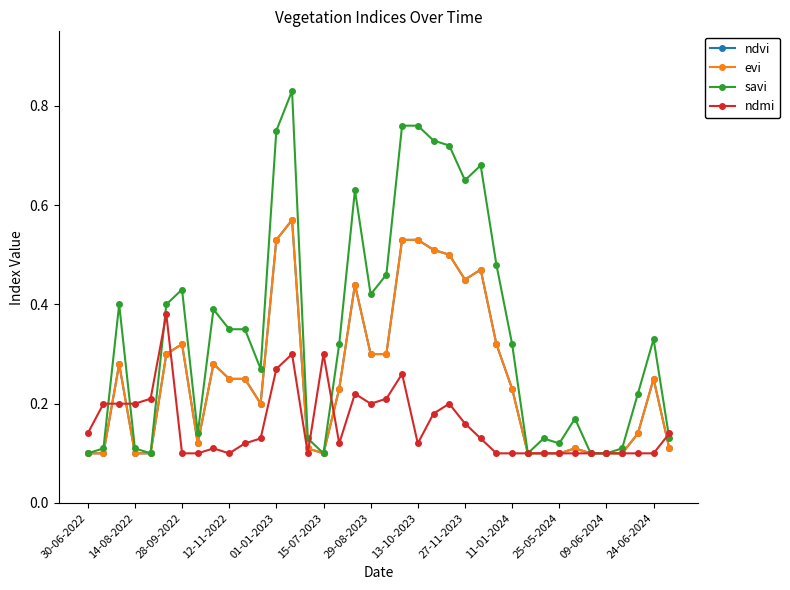

Is this an area chart (filled region under the line)?

No